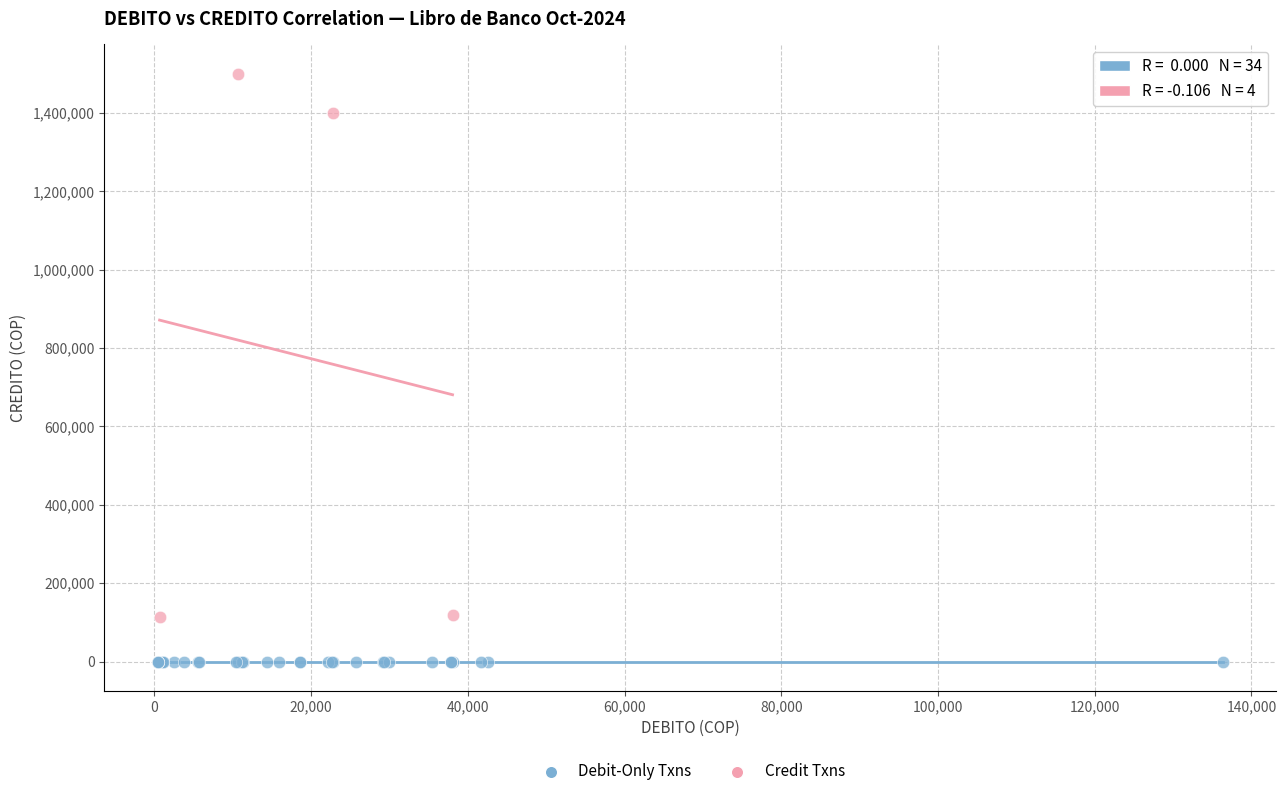

Which series reaches the maximum Y coordinate?

Credit Txns